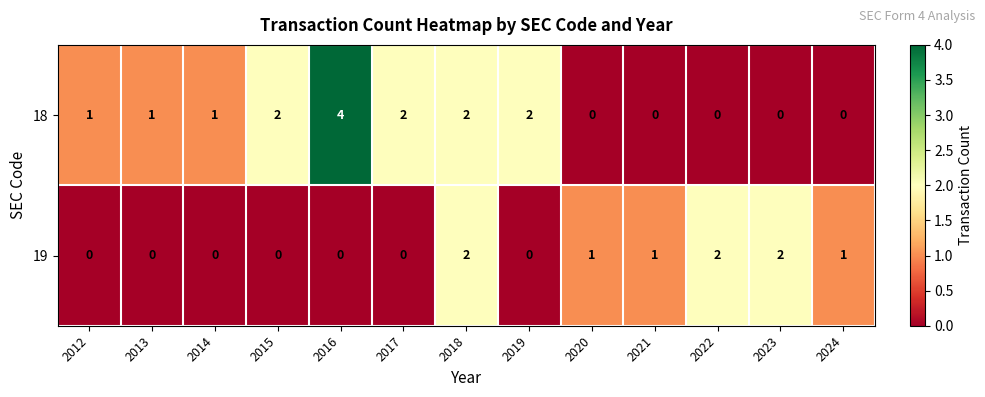

At how many categories does at least one series exceed 0?

13